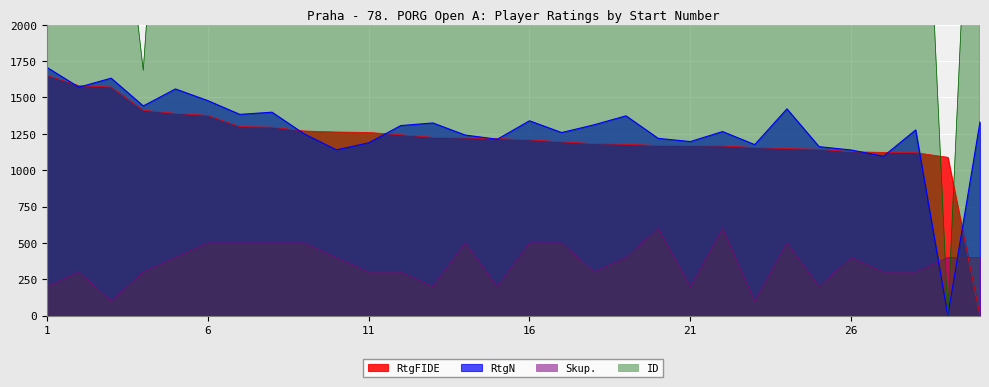

Which series has the largest total across all categories?

ID